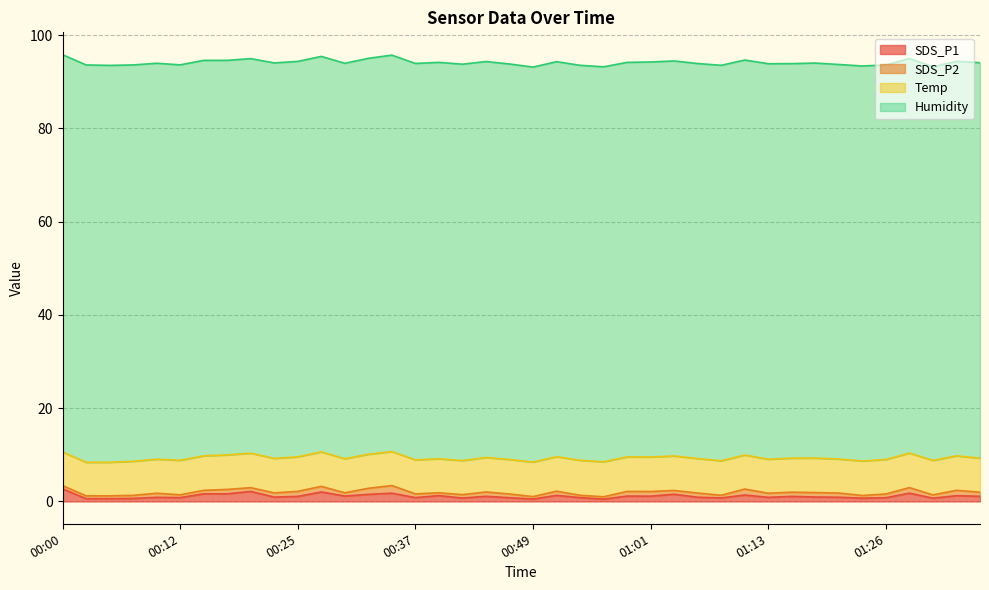

Read the Humidity value at 01:01.

84.7